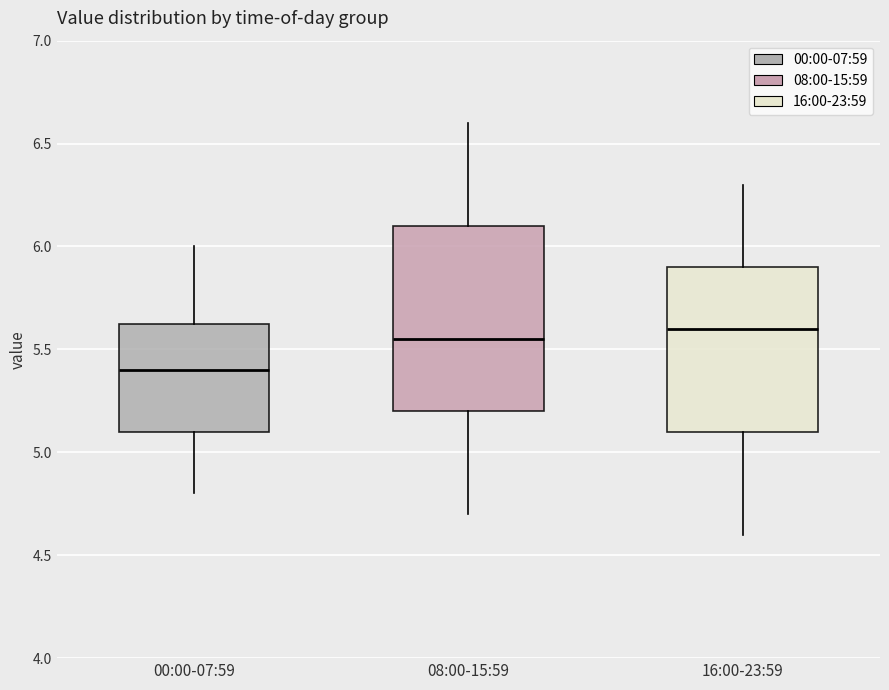

Where does the upper whisker of the box for 16:00-23:59 end on the y-axis? The values are not printed on the chart, so give them approximately, as read against the axis.

6.30